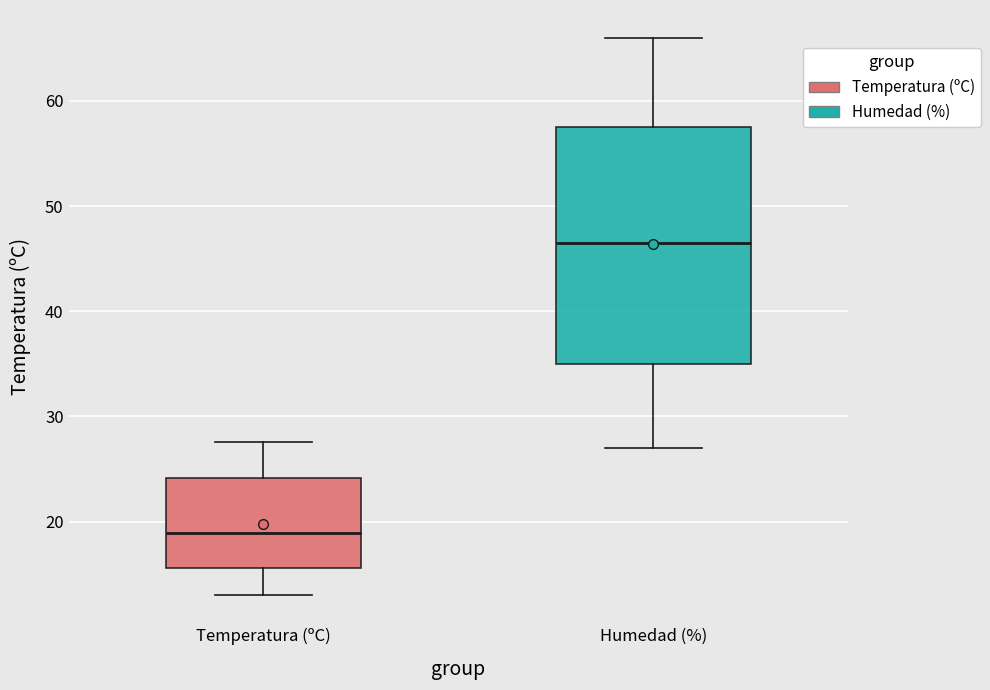

Reading left to right, transcribe this box plot: for each box, give where its median line is, the range the box spans, and where its two whiskers end, as read against the y-axis. The values are not printed on the chart, so give them approximately, as read against the axis.

Temperatura (ºC): median 19, box 16 to 24, whiskers 13 to 28
Humedad (%): median 47, box 35 to 58, whiskers 27 to 66